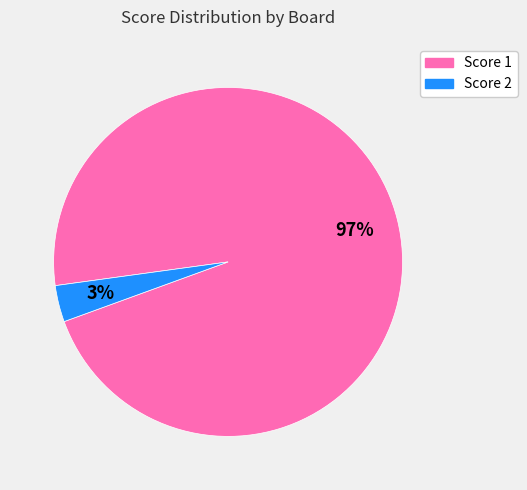

How many segments does this pie chart have?

2